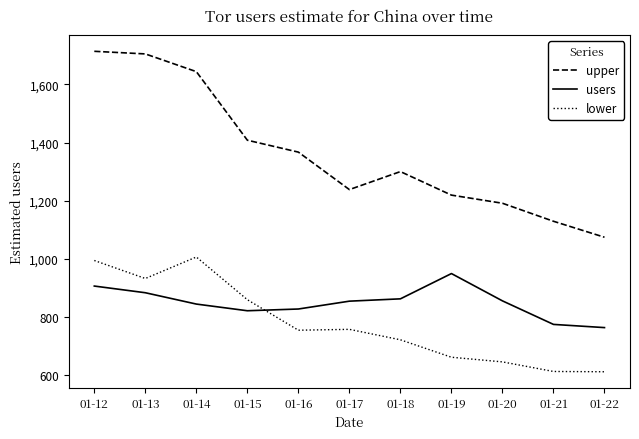

Is this an area chart (filled region under the line)?

No